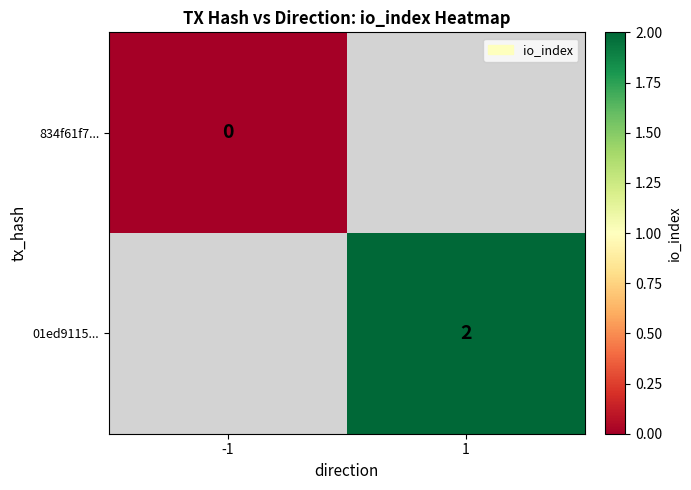

Is the value of 01ed9115... at 1 greater than the value of 834f61f7... at -1?

Yes